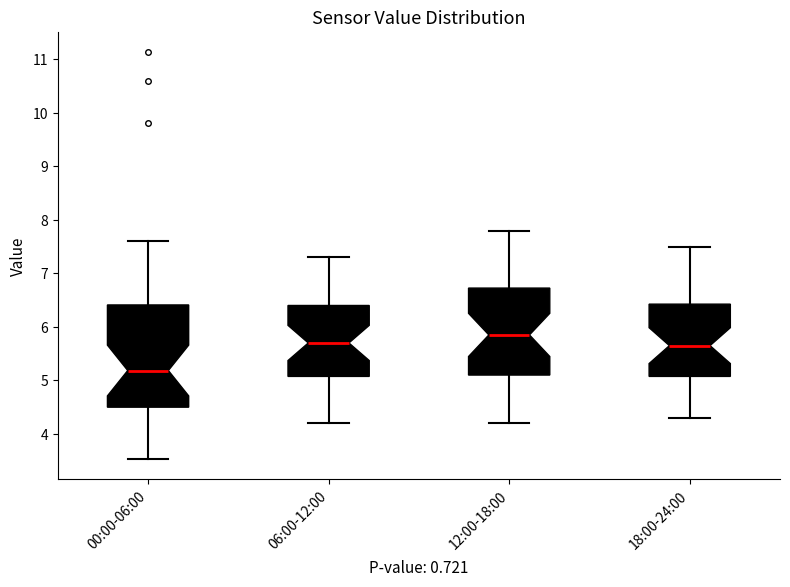

Which box is the tallest, from its lower edge to its upper edge?

00:00-06:00